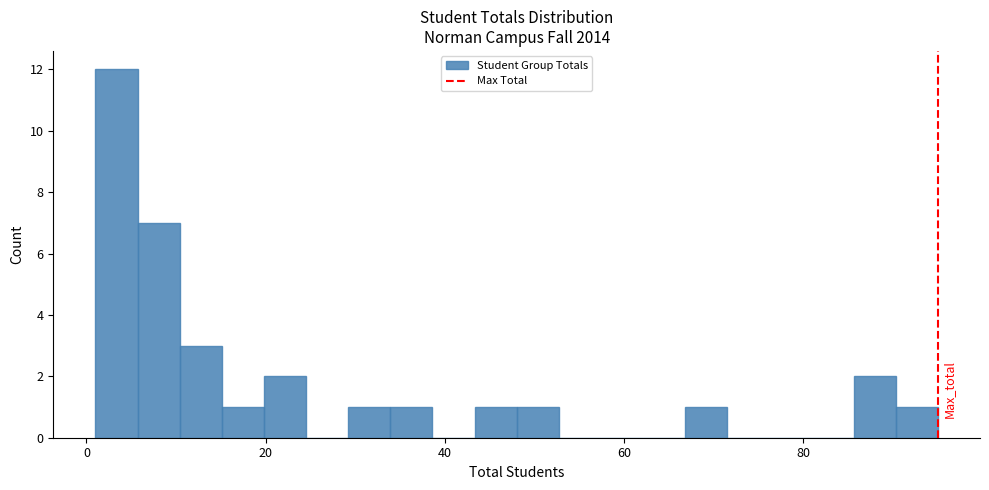

Read against the x-axis, roughly where is the centre of the tallest bar?

4